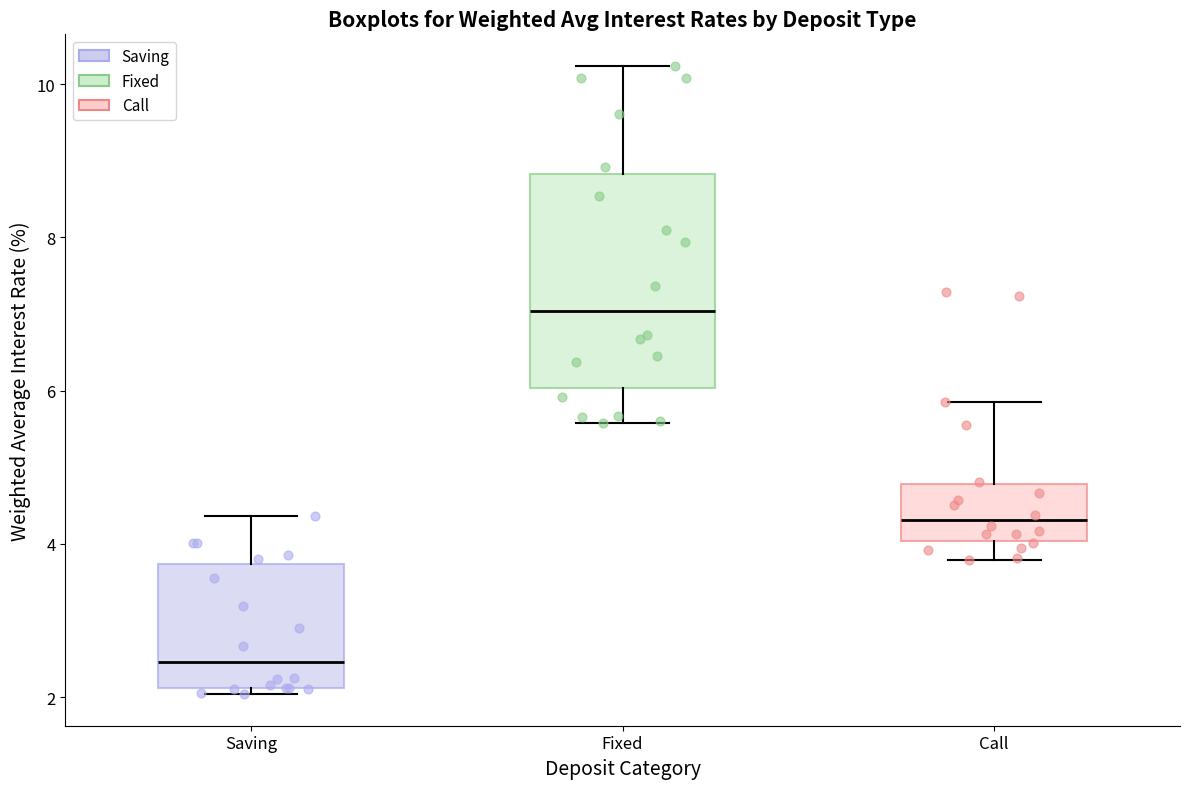

Which box's median line is the highest?

Fixed